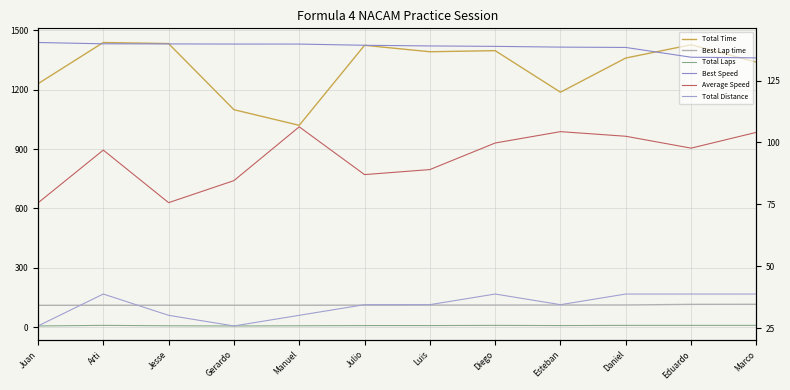

What is the lowest value of the Average Speed series?

75.6